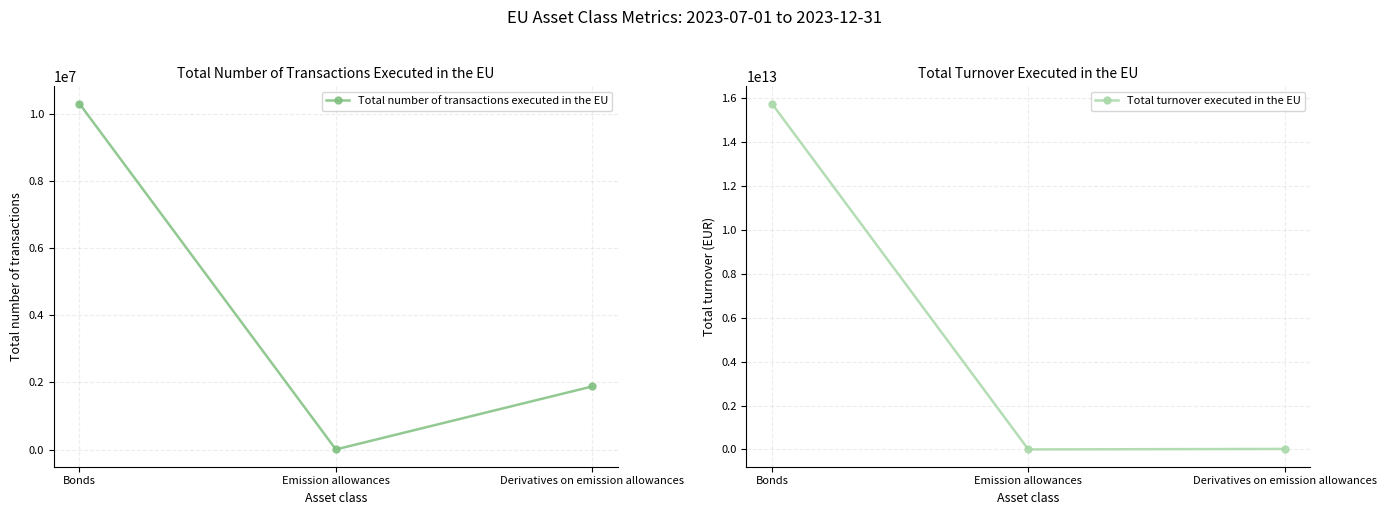

Is it true that Total number of transactions executed in the EU equals 3730.0 at Emission allowances?

True